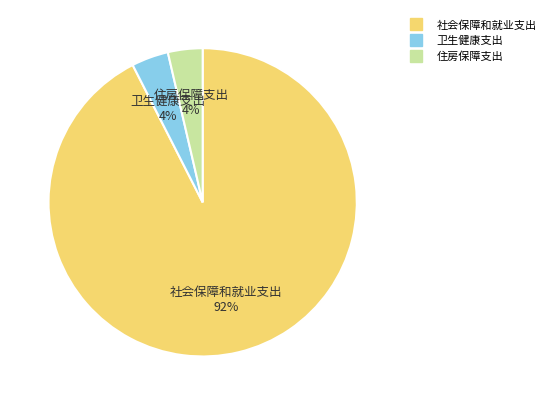

Which slice is the largest?

社会保障和就业支出